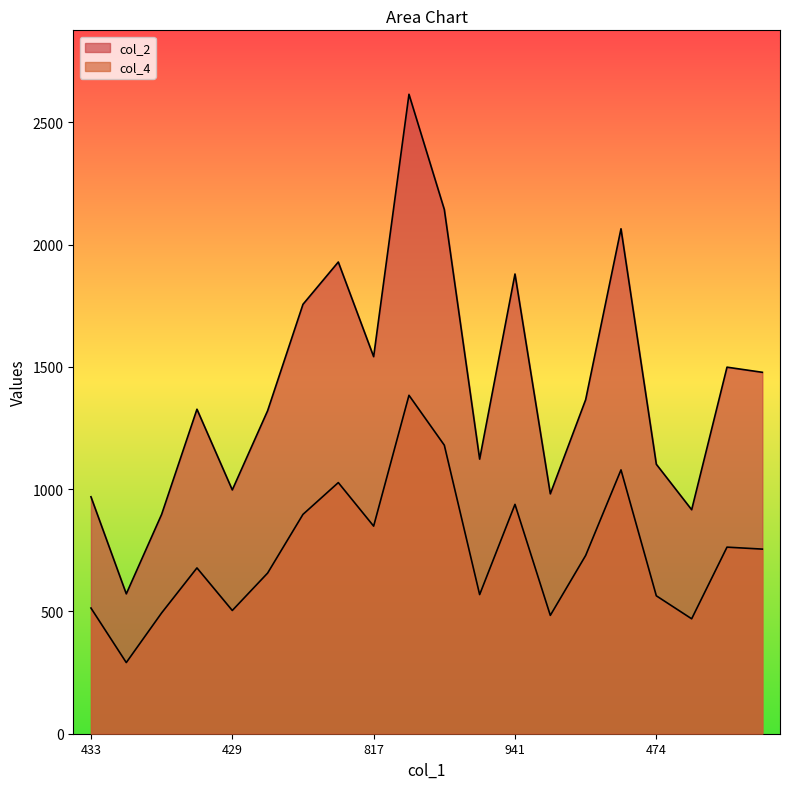

Between 1106 and 775, which is larger?

1106